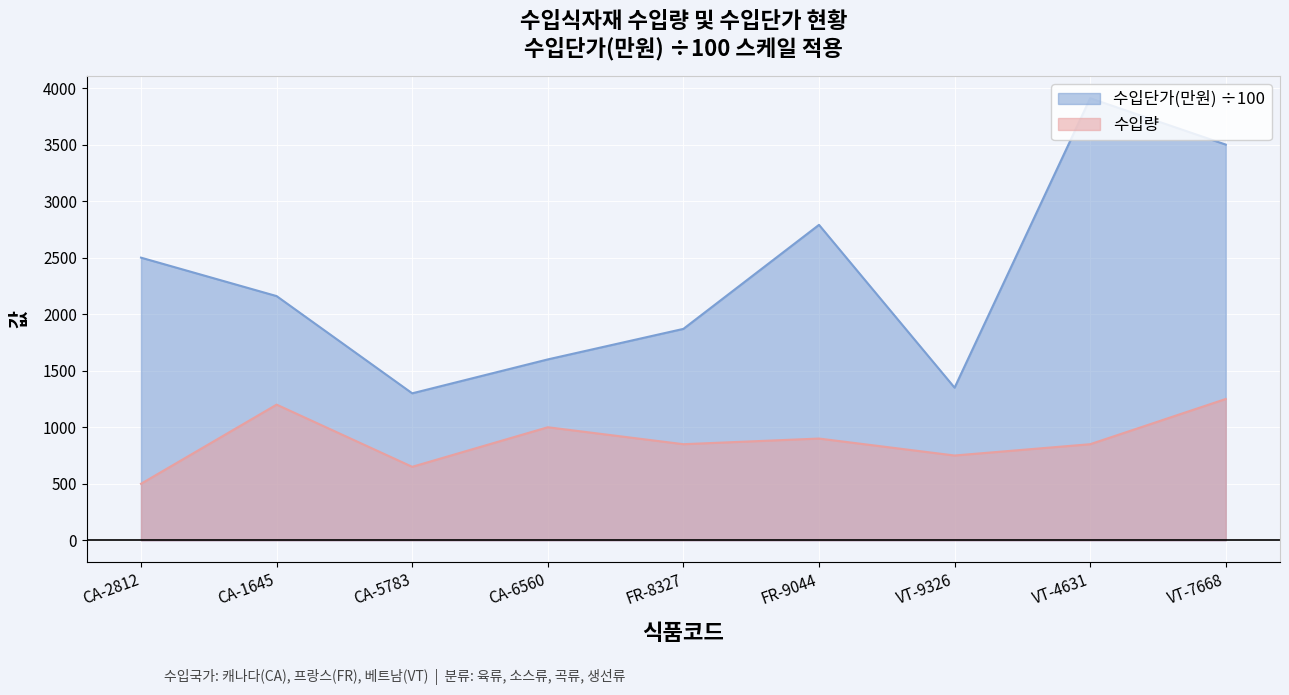

Read the 수입량 value at VT-9326.

750